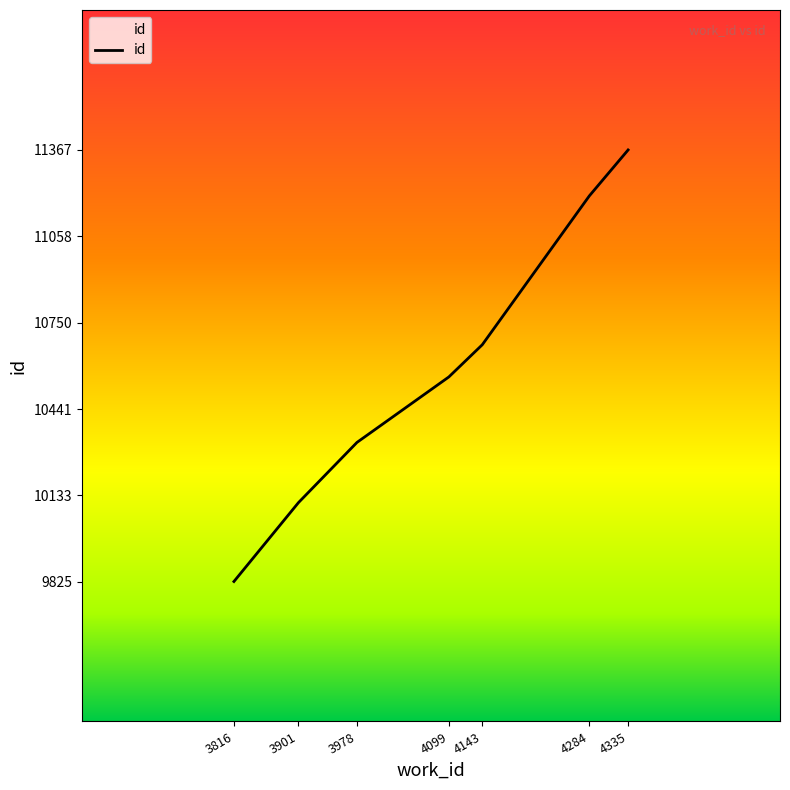

Which category has the lowest value across all series?

3816